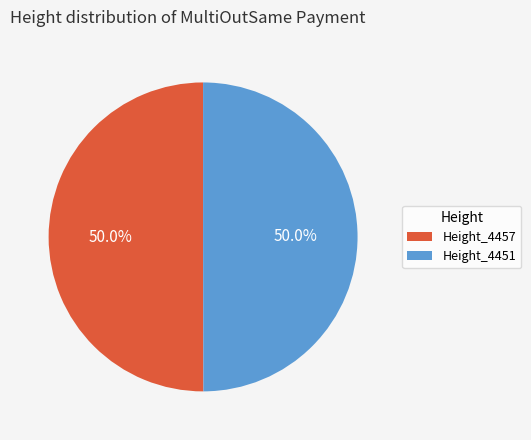

What is the total percentage of Height_4451 and Height_4457?

100.0%